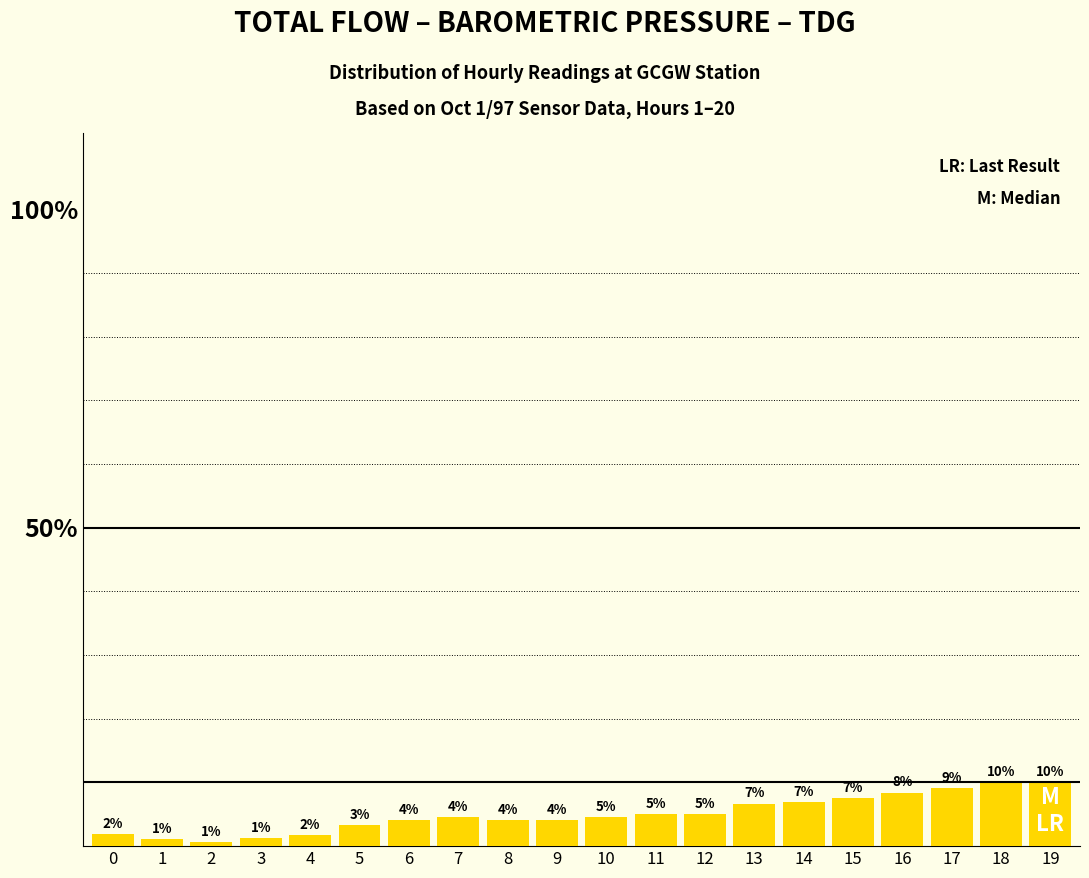

Does the chart contain any negative values?

No